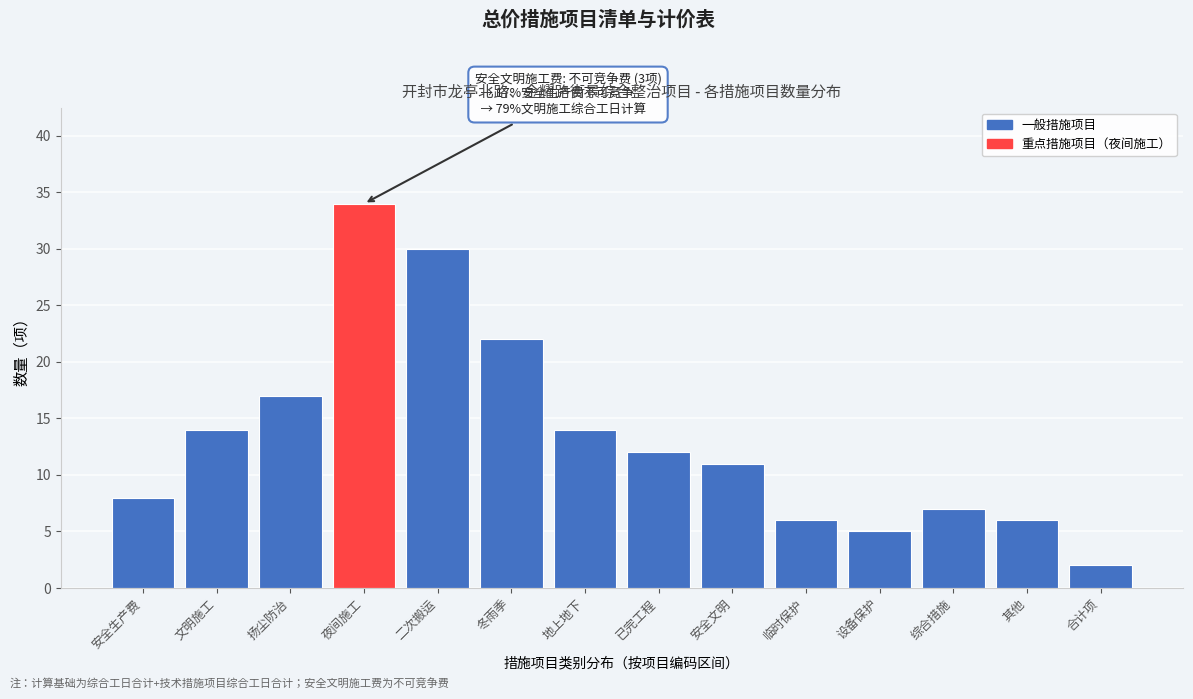

Reading left to right, extract all data points from this chart.

8	14	17	34	30	22	14	12	11	6	5	7	6	2